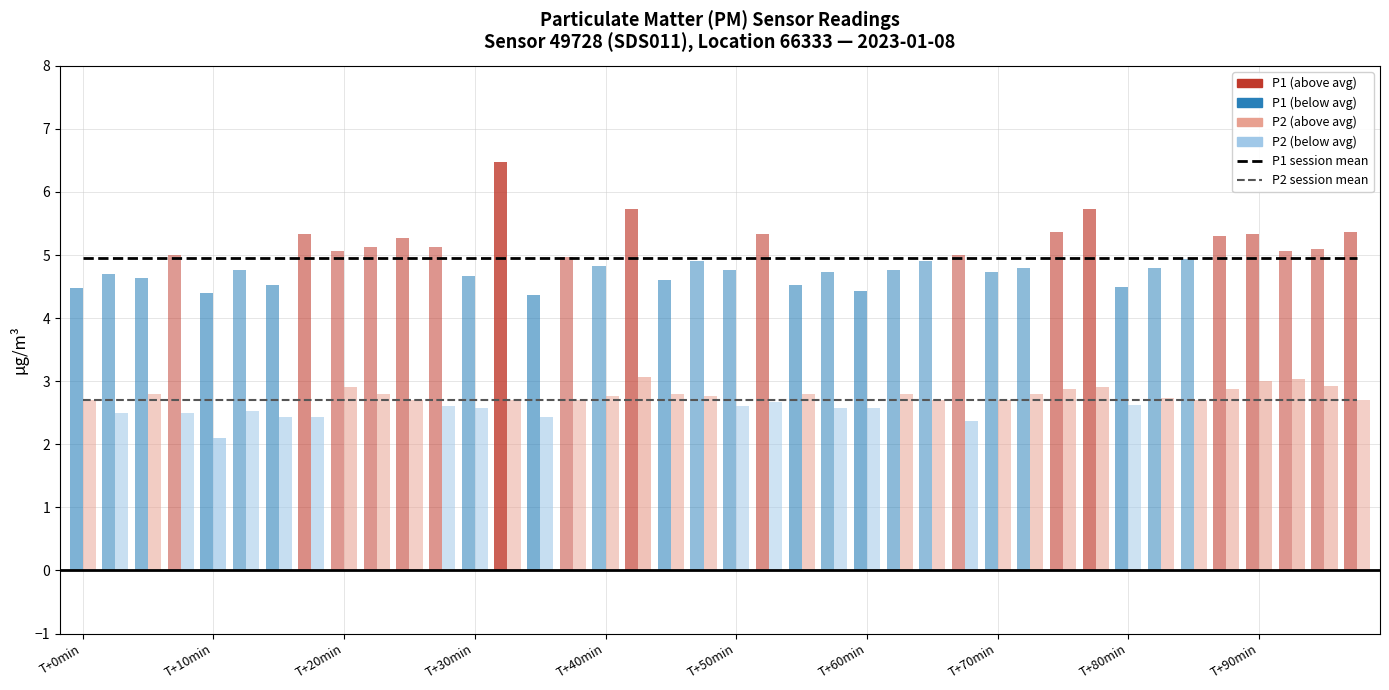

Is it true that P1 mean (session avg) equals 5.0 at T+10min?

True